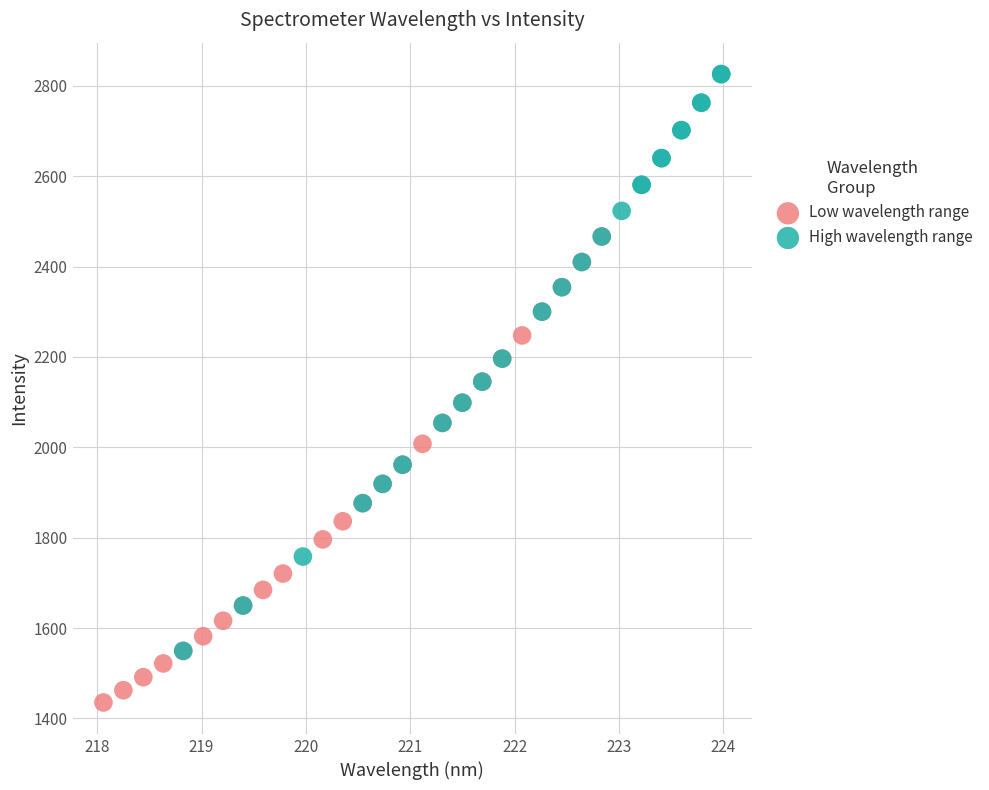

Which series has the largest Y range (max minus min)?

High wavelength range